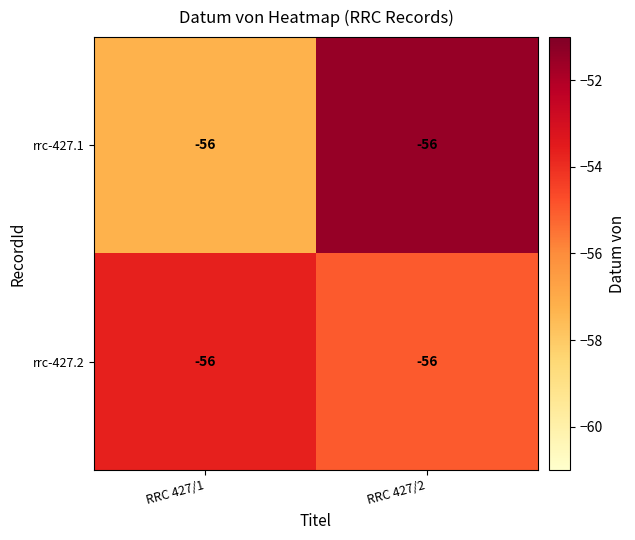

Read the rrc-427.2 value at RRC 427/2.

-55.0